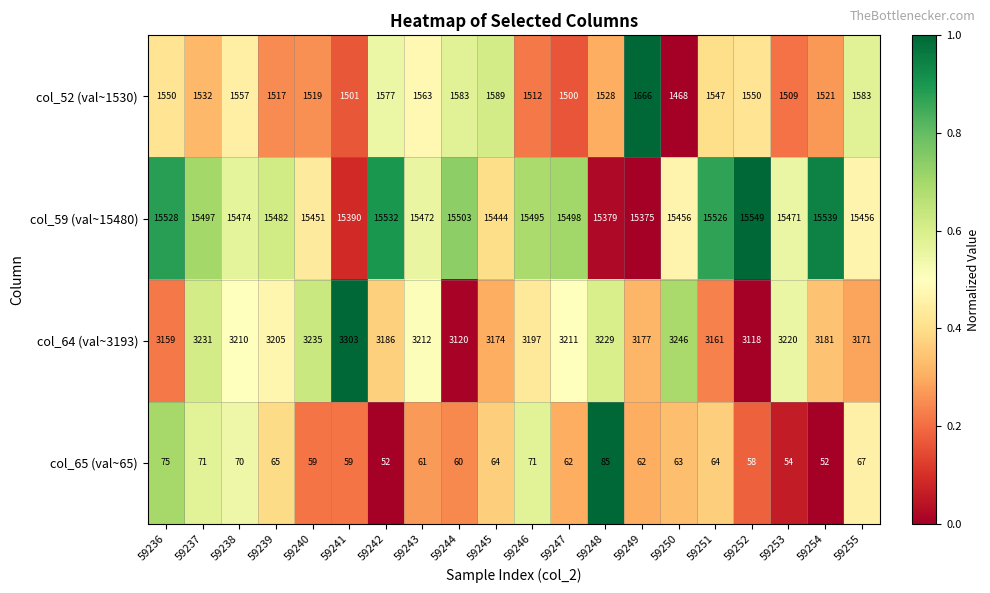

What is the sum of the col_65 (val~65) values at 59254 and 59249?

114